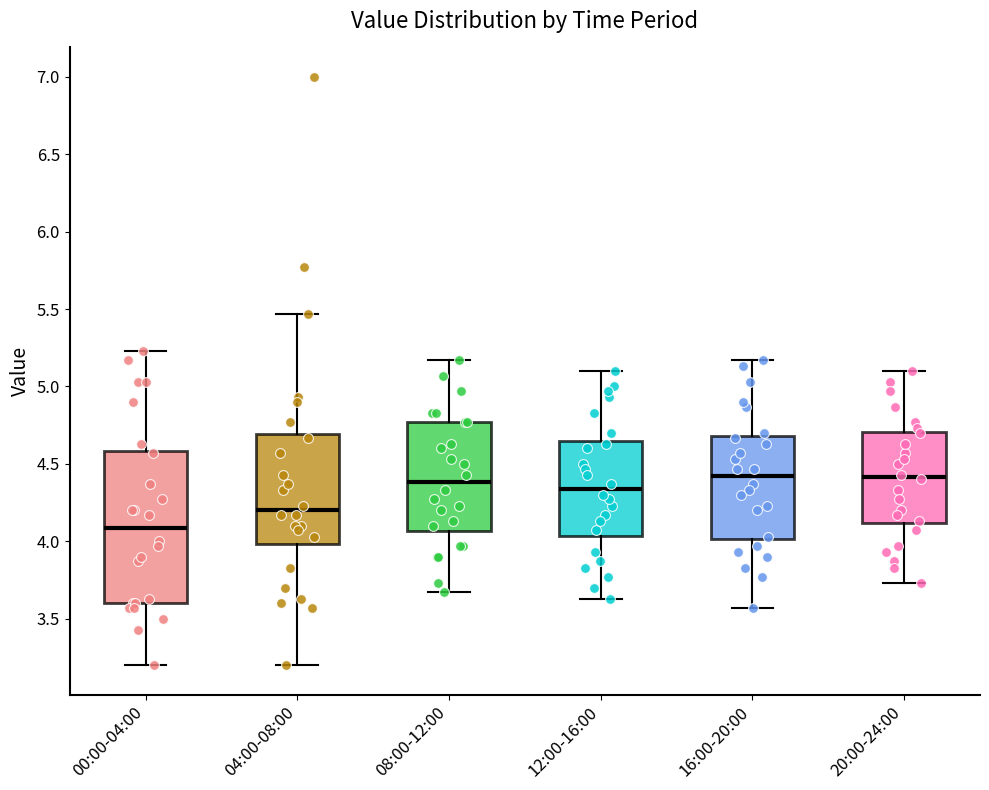

Which box is the tallest, from its lower edge to its upper edge?

00:00-04:00